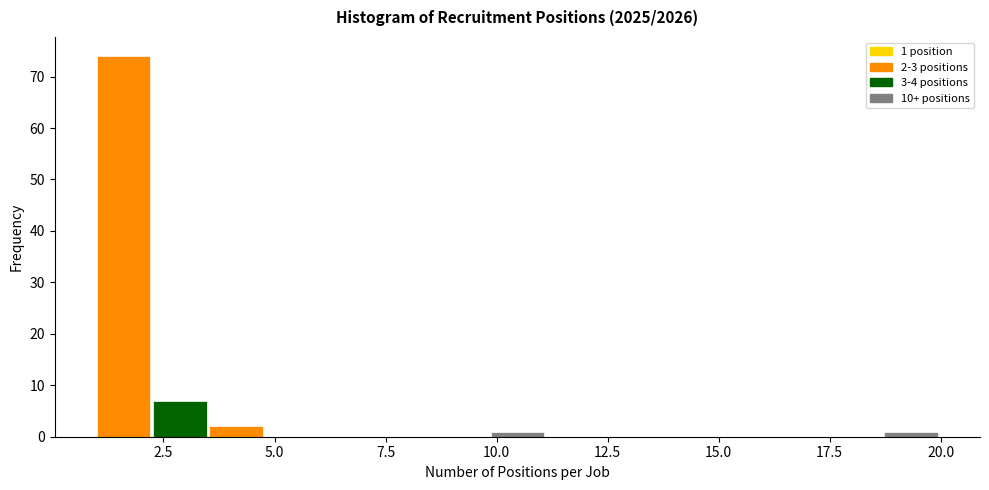

Read against the x-axis, roughly where is the centre of the tallest bar?

1.5